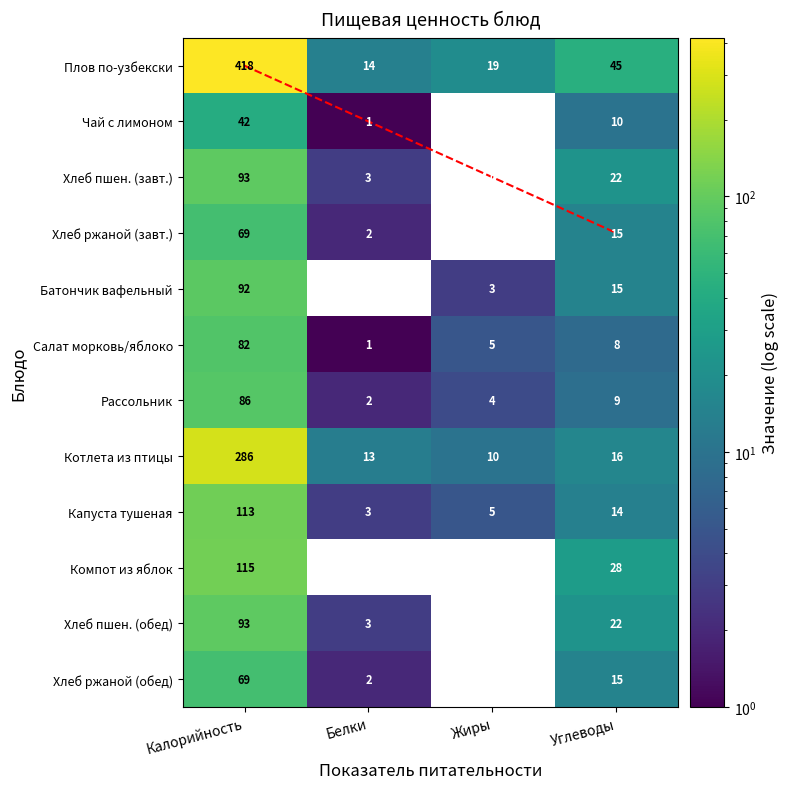

True or false: Плов по-узбекски has a value of 45 at Углеводы.

True